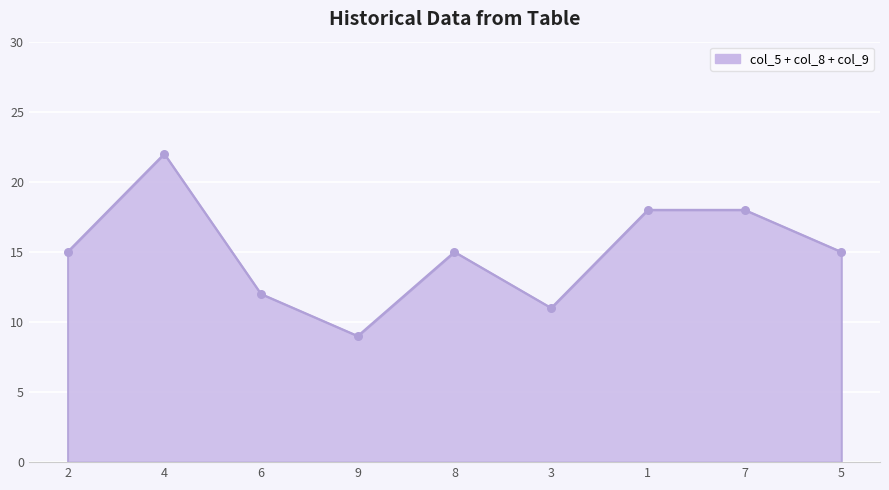

What is the change in value from 4 to 5?

-7